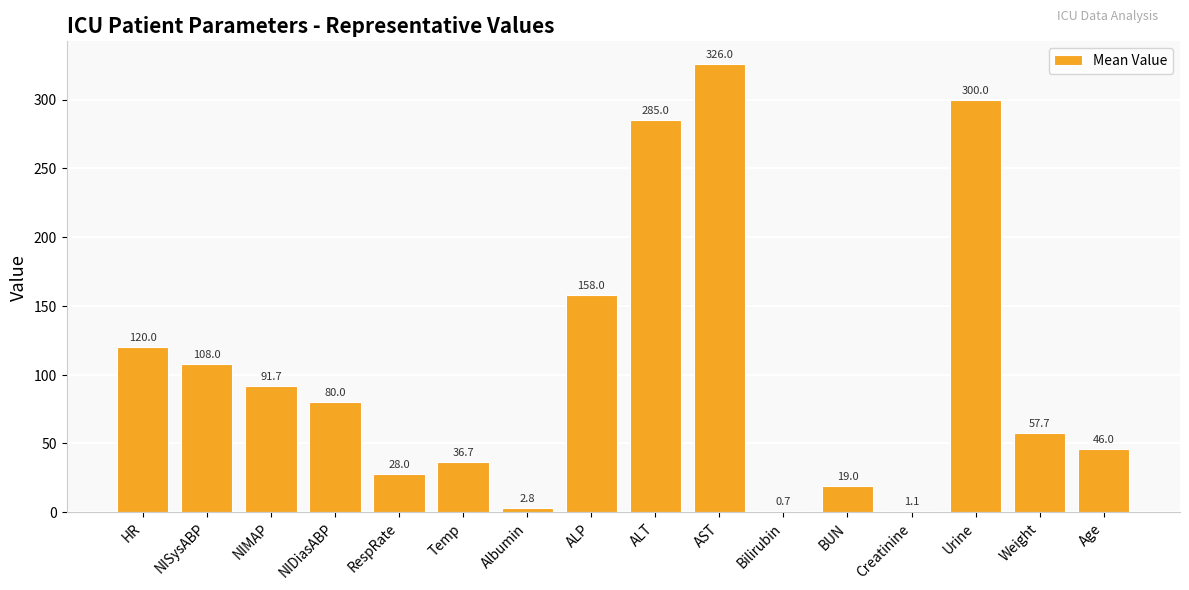

How many distinct data groups are displayed?

1